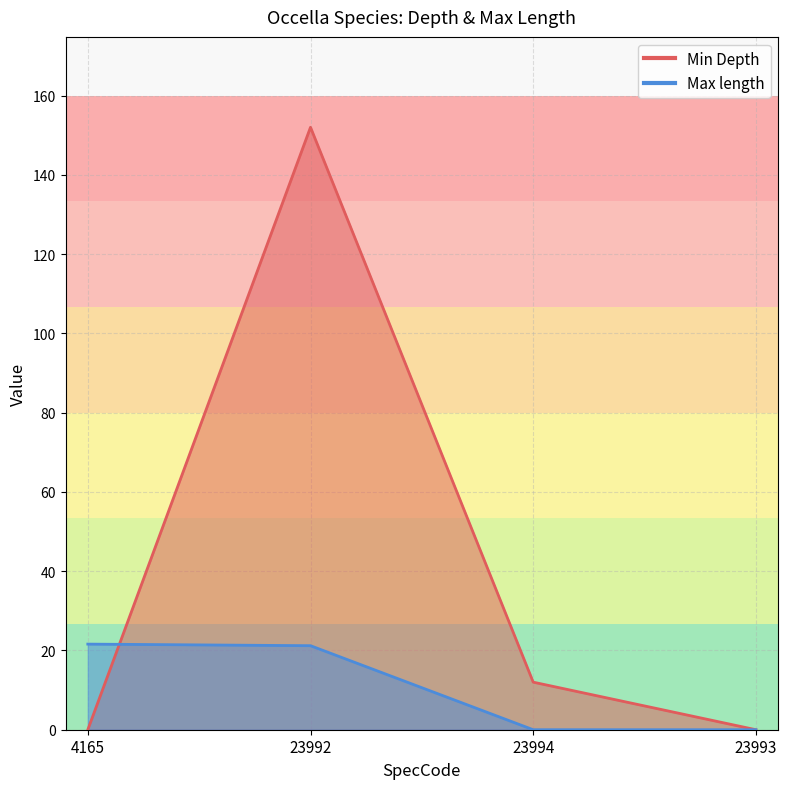

Where do Min Depth and Max length first cross each other?

4165 and 23992